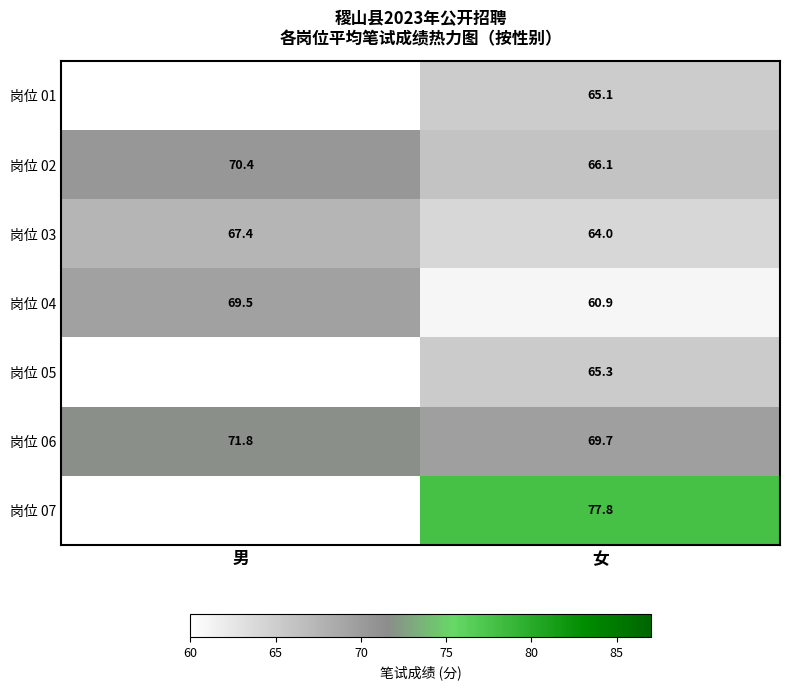

Read the 岗位 02 value at 男.

70.4